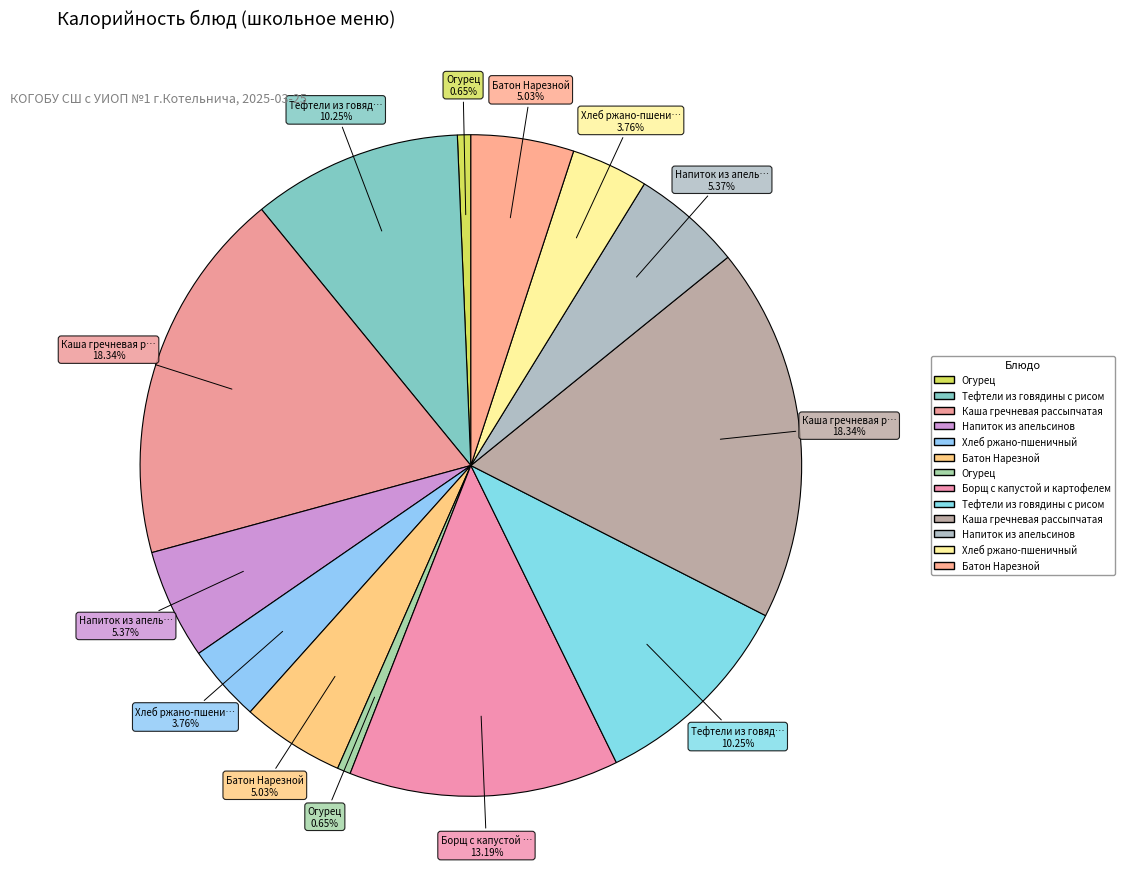

Rank the categories by value from highest to lowest.

Каша гречневая рассыпчатая (Завтрак), Каша гречневая рассыпчатая (Обед), Борщ с капустой и картофелем, Тефтели из говядины с рисом (Завтрак), Тефтели из говядины с рисом (Обед), Напиток из апельсинов (Завтрак), Напиток из апельсинов (Обед), Батон Нарезной (Завтрак), Батон Нарезной (Обед), Хлеб ржано-пшеничный (Завтрак), Хлеб ржано-пшеничный (Обед), Огурец (Завтрак), Огурец (Обед)